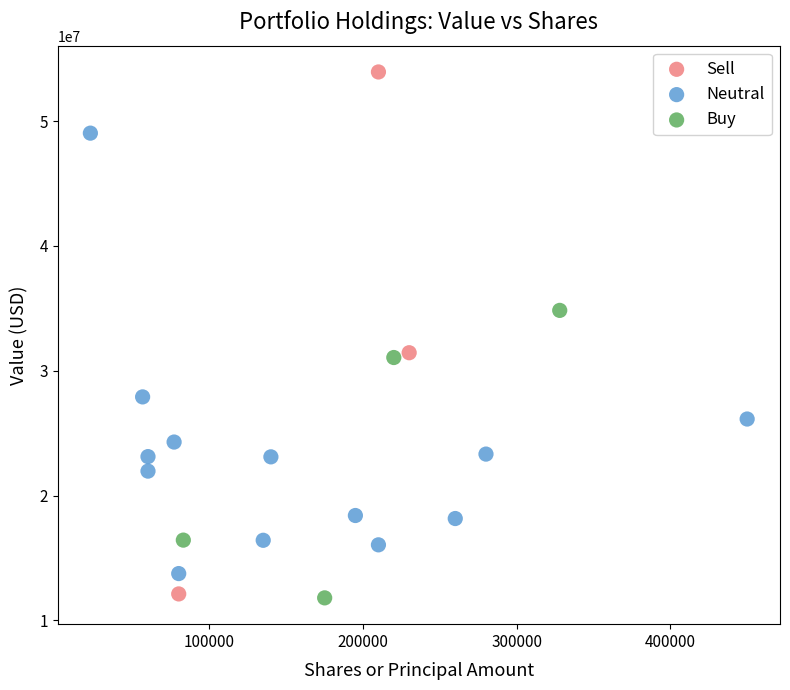

What are all the series names shown in the legend?

Sell, Neutral, Buy